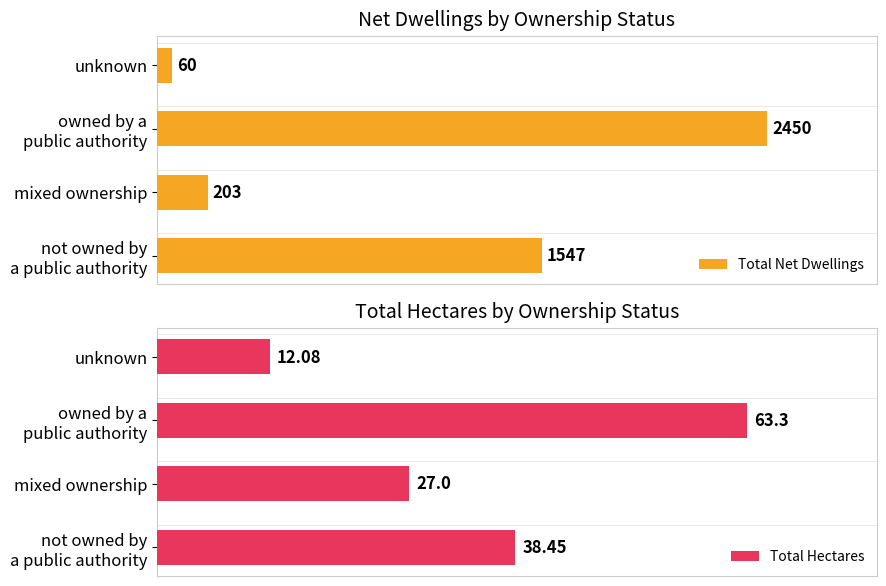

Which category has the lowest value in the Total Net Dwellings series?

unknown